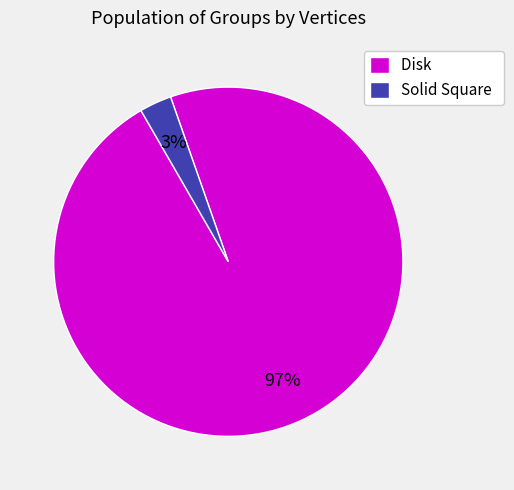

Rank the categories by value from lowest to highest.

Solid Square, Disk